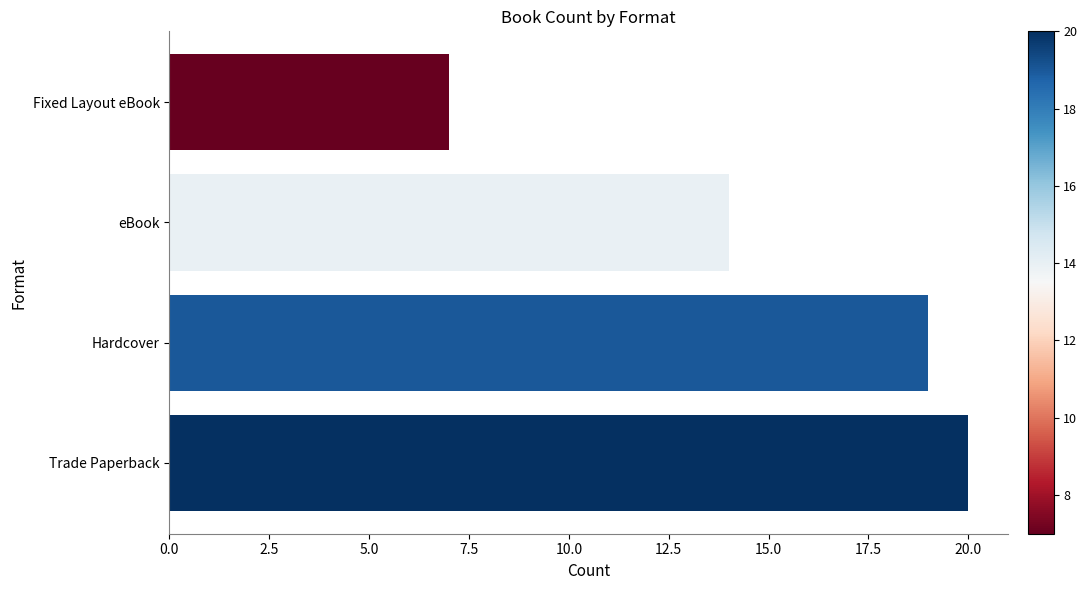

What is the average value?

15